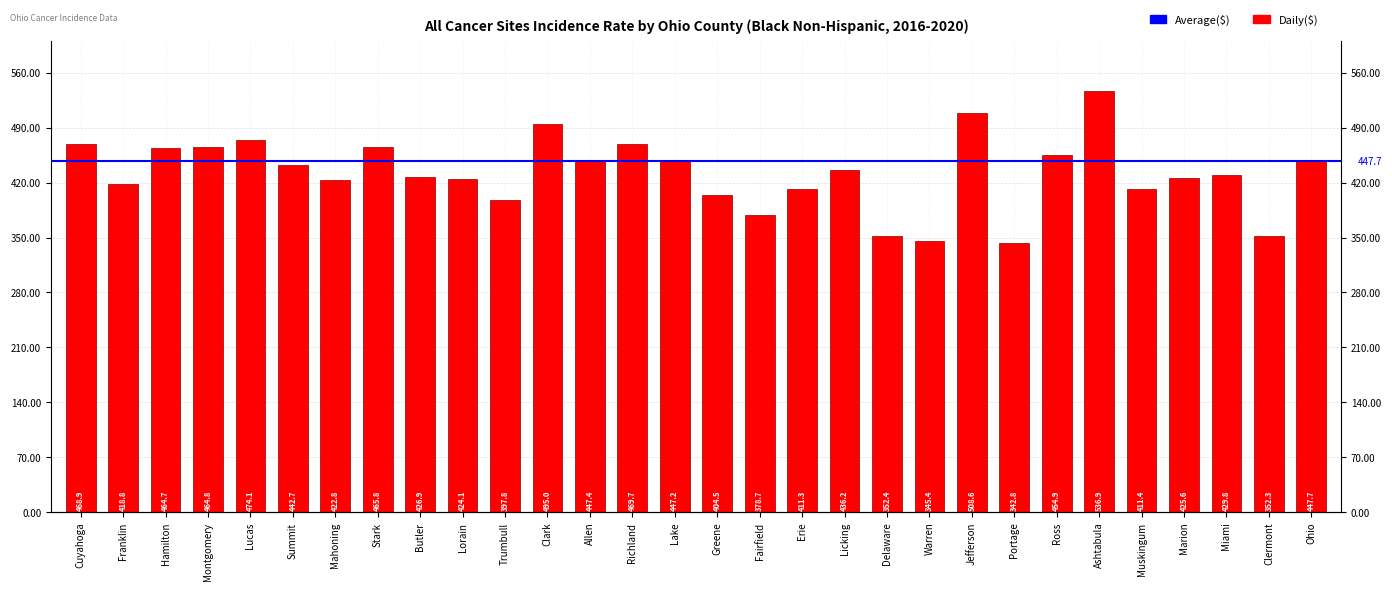

What is the sum of all values?

12969.2